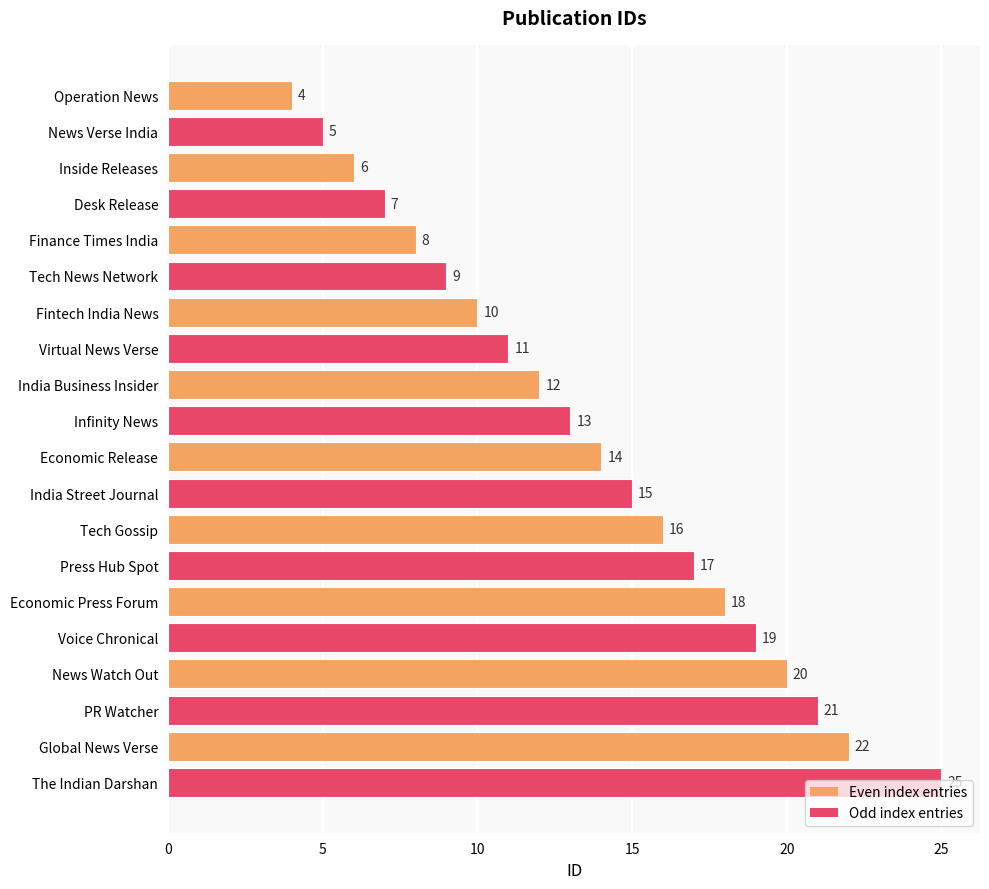

What is the difference between the second highest and minimum values?

18